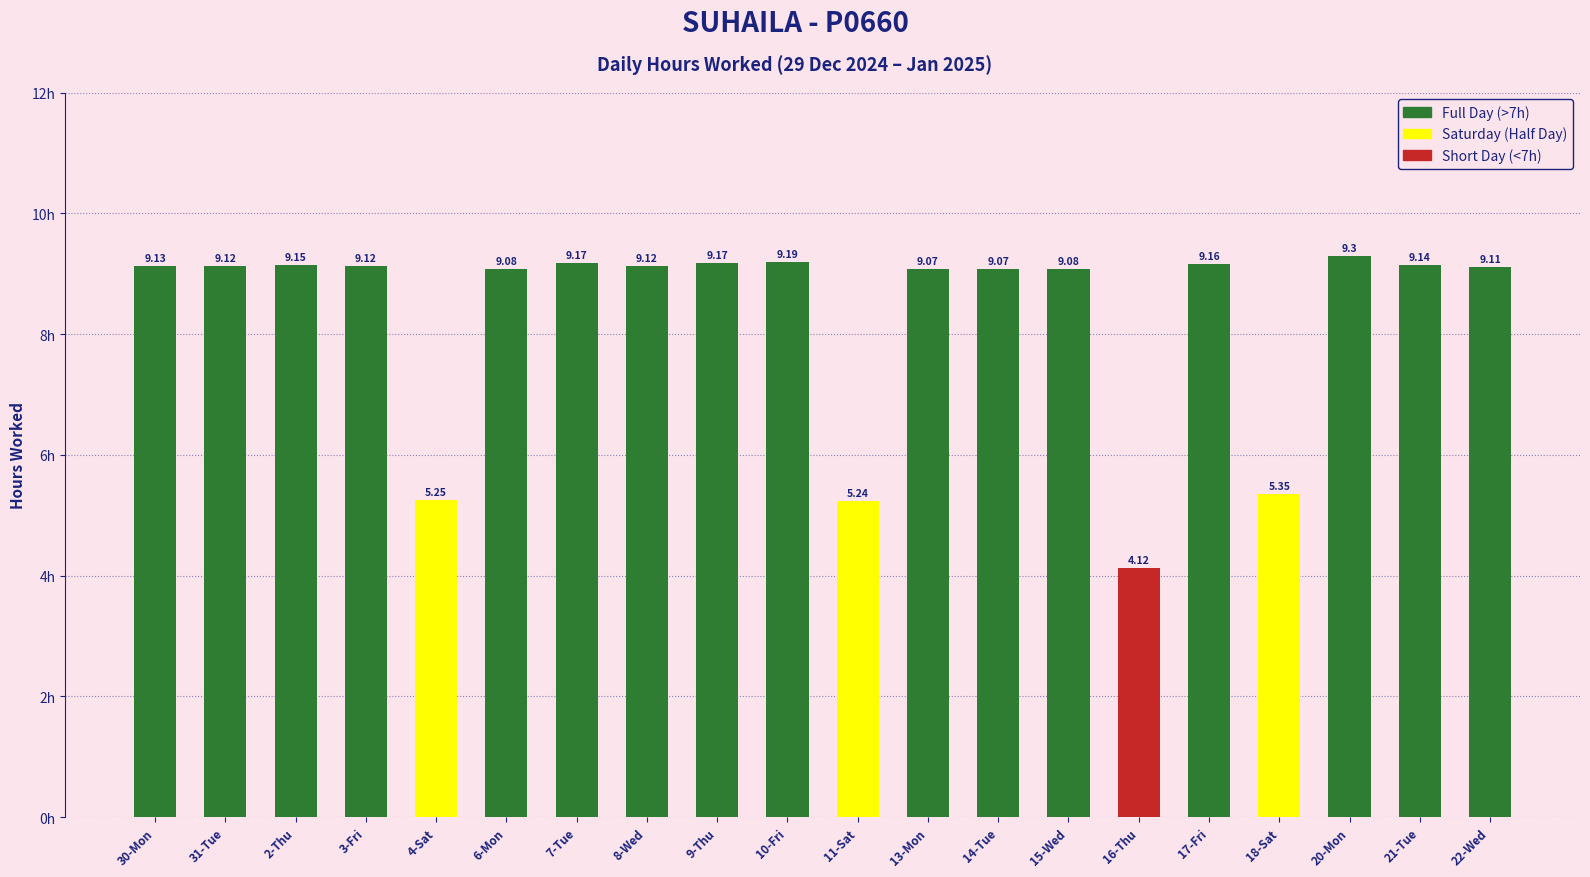

Is it true that the value at 9-Thu is 9.2?

True